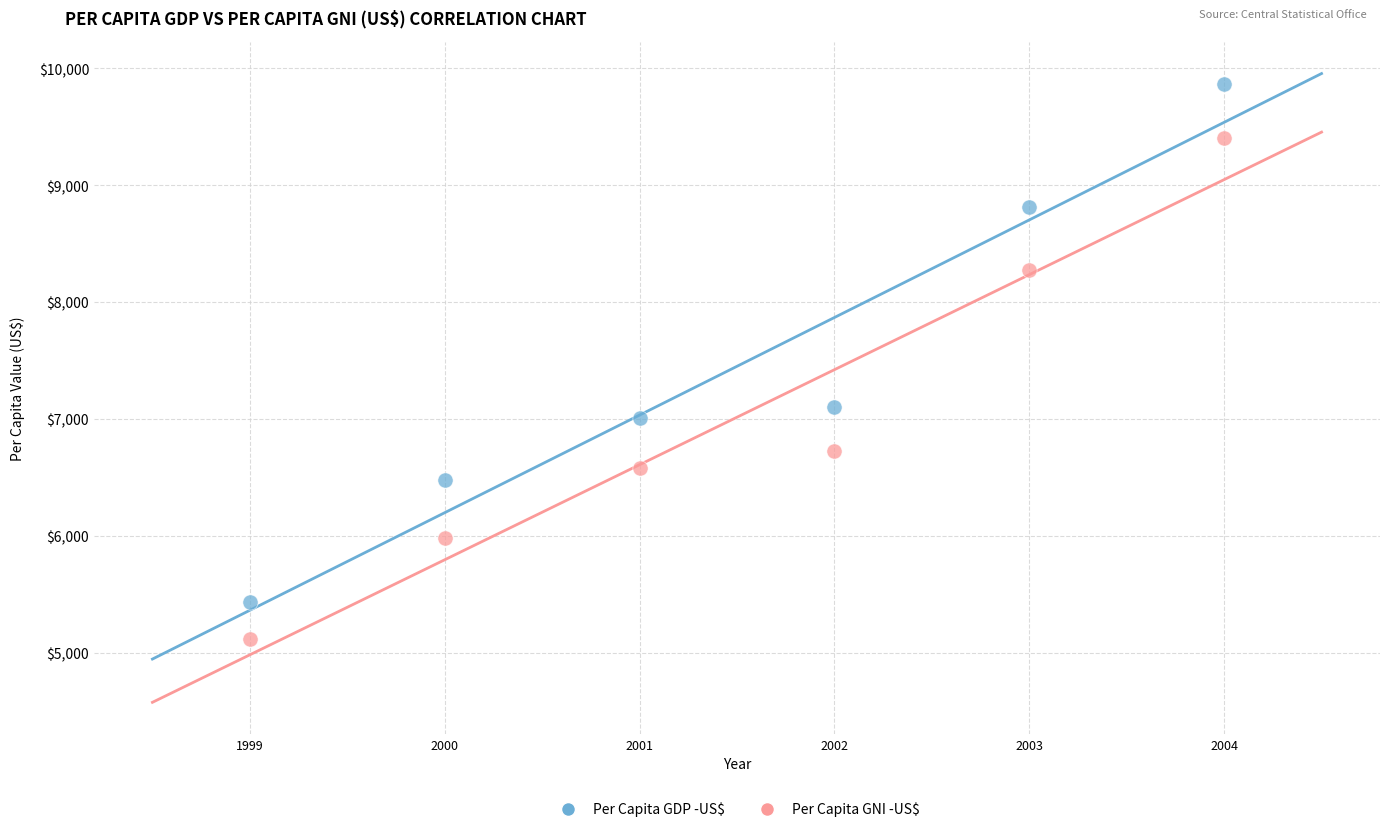

In the Per Capita GNI -US$ series, what Y value is closest to 7259?

6729